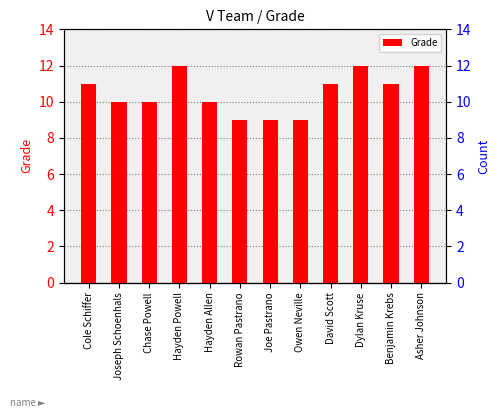

What position from the left is Rowan Pastrano?

6